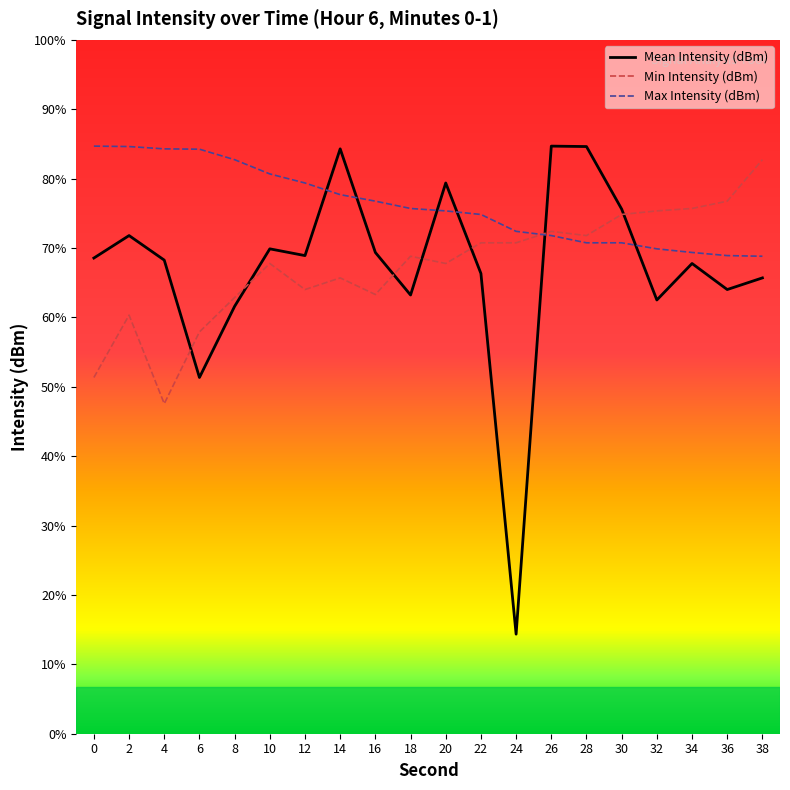

Where is Mean Intensity (dBm) nearest to the value -132?

6